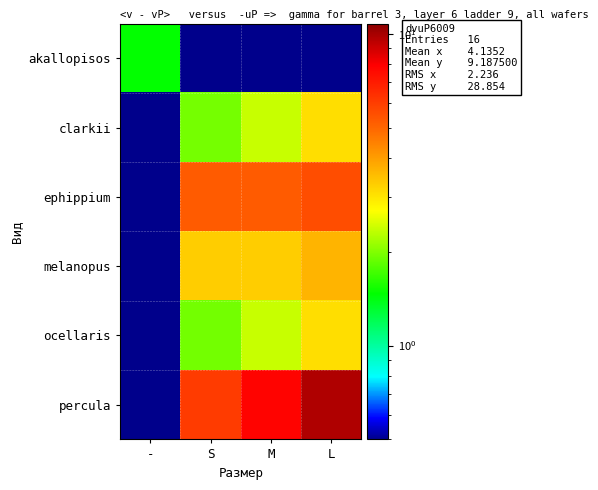

Rank the series at M from lowest to highest value.

akallopisos, clarkii, ocellaris, melanopus, ephippium, percula